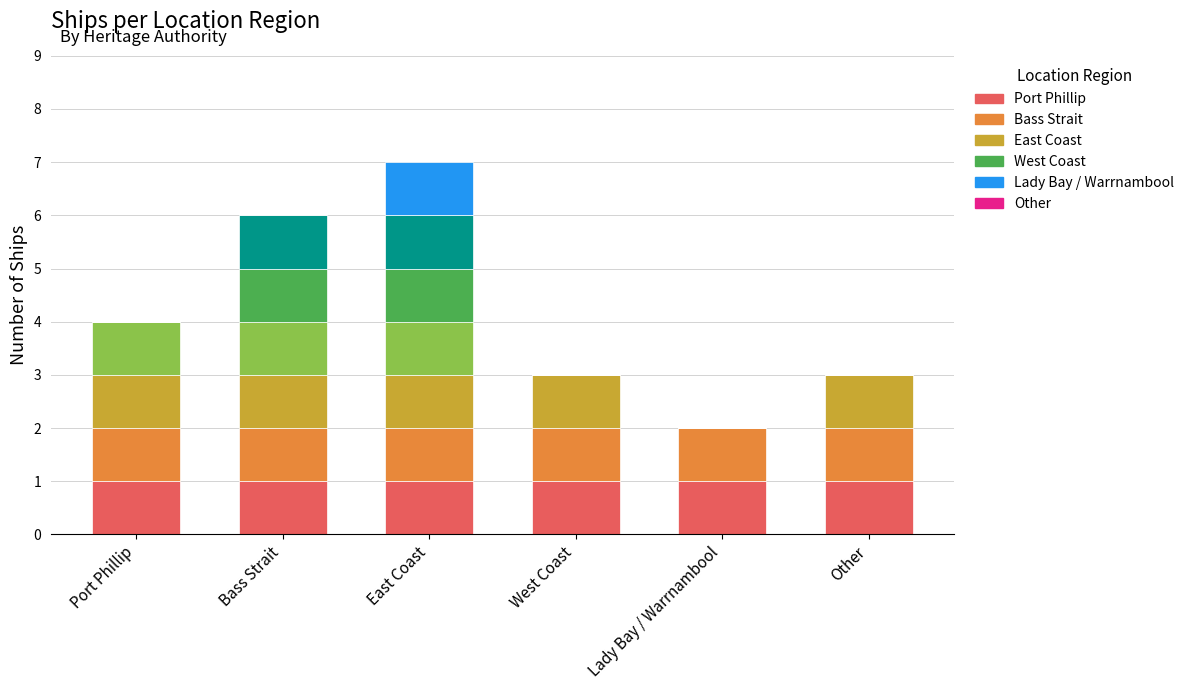

What is the highest value of the Ship segment 6 series?

1